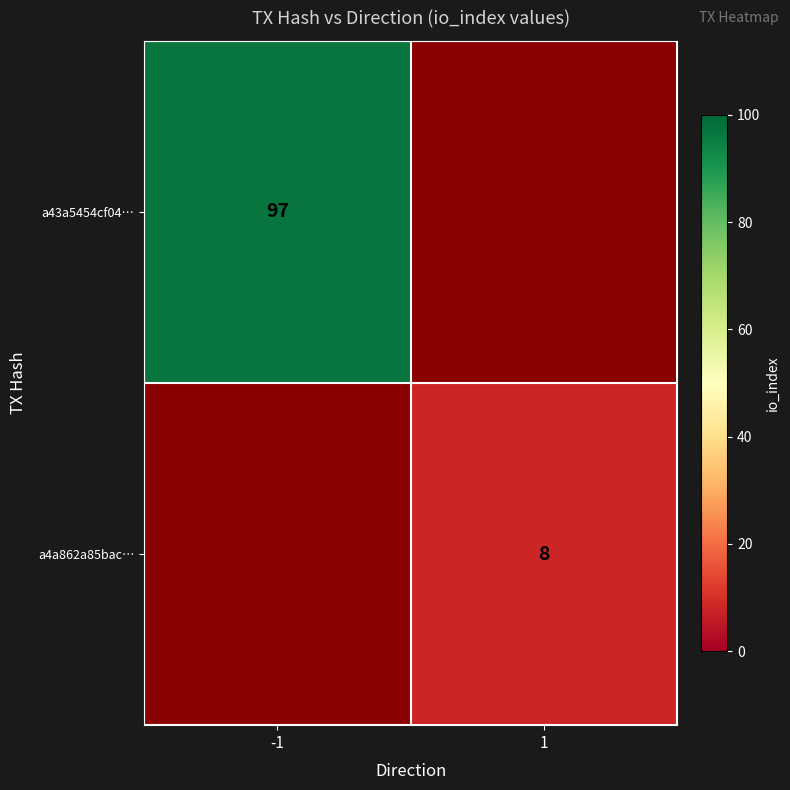

What is the greatest value displayed?

97.0